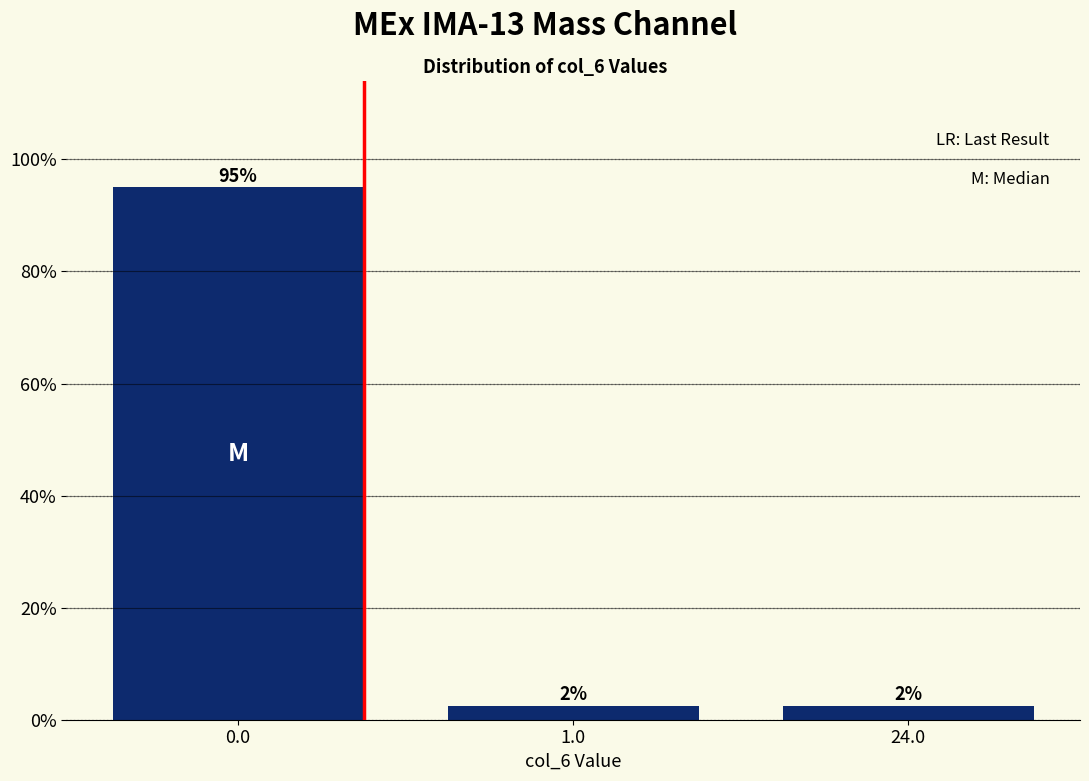

Are the bars horizontal?

No